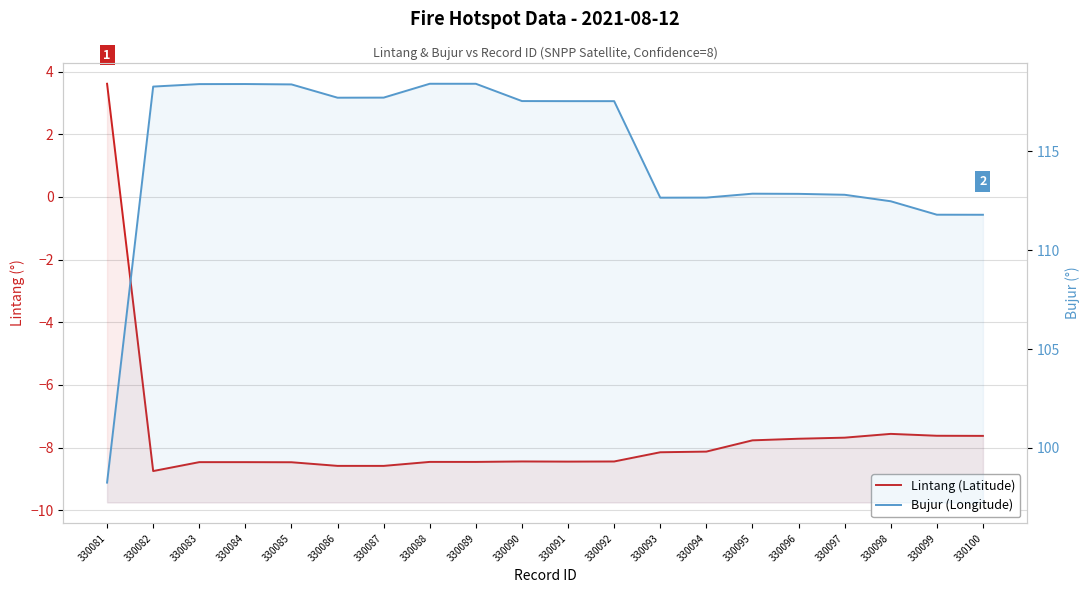

True or false: Bujur (Longitude) and Lintang (Latitude) cross at least once.

False